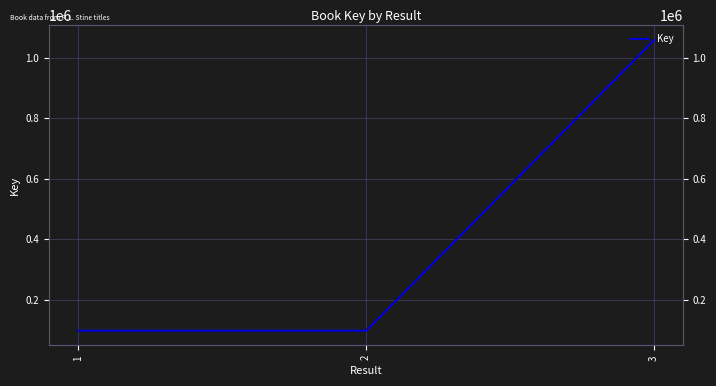

What is the change in value from 1 to 2?

+2